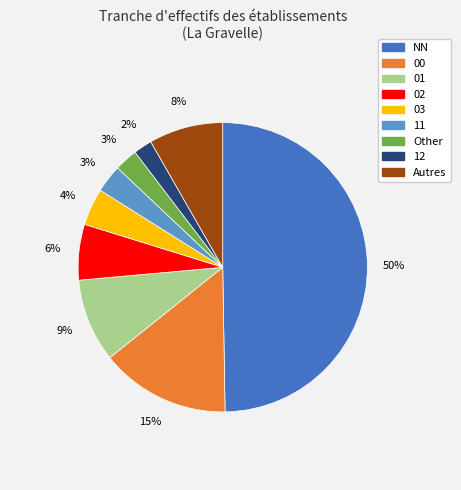

To the nearest percent, what is the difference between the largest and smallest slice percentages?

48%